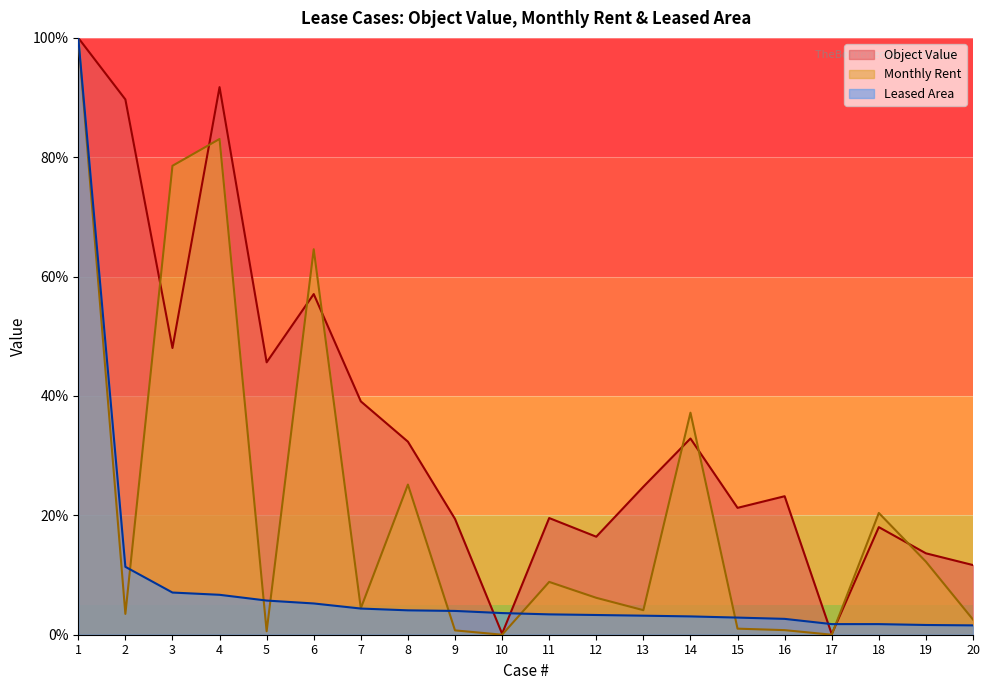

At which category is the sum across all series the highest?

1